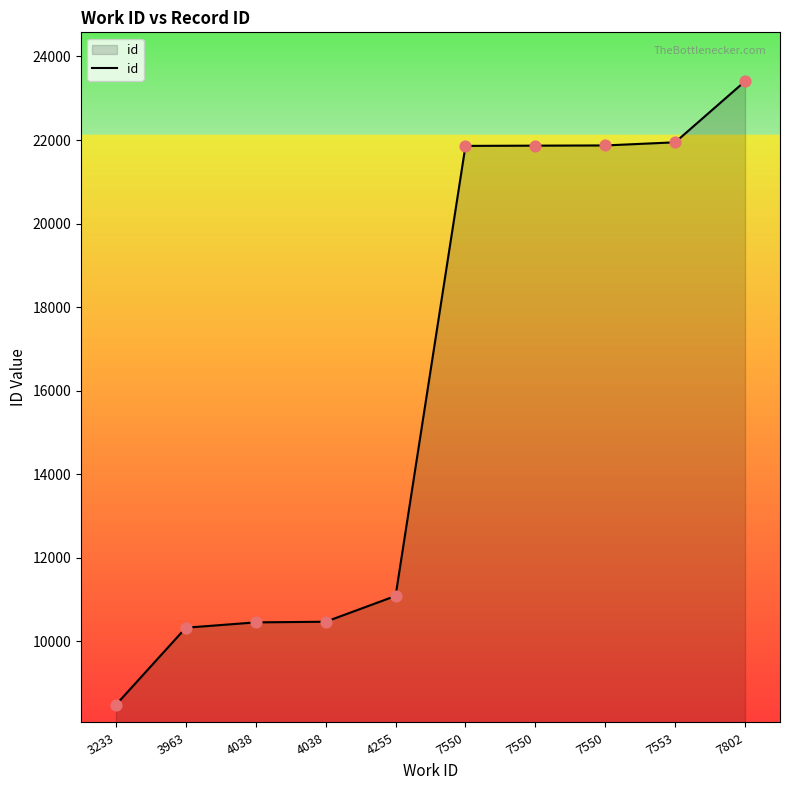

Approximately how many times larger is the value at 4038 compared to 3233?

1.2